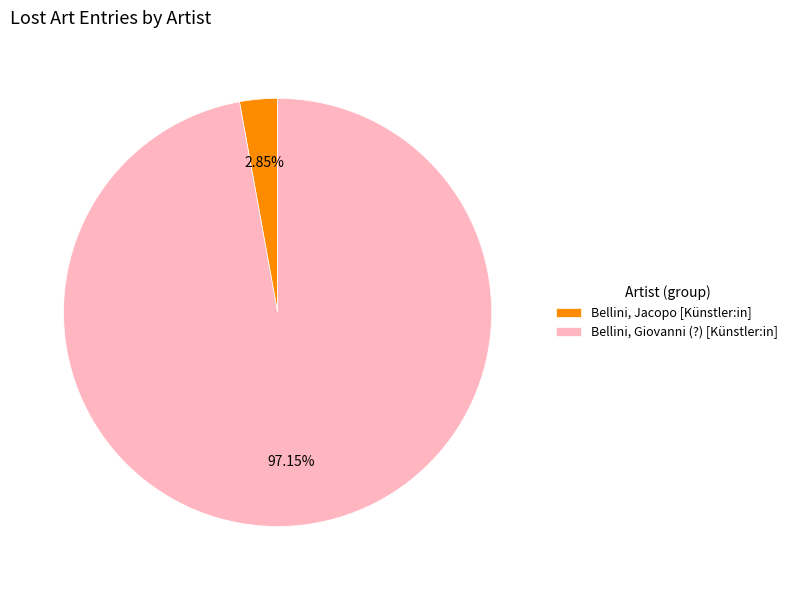

To the nearest percent, what is the combined percentage of Bellini, Giovanni (?) [Künstler:in] and Bellini, Jacopo [Künstler:in]?

100%